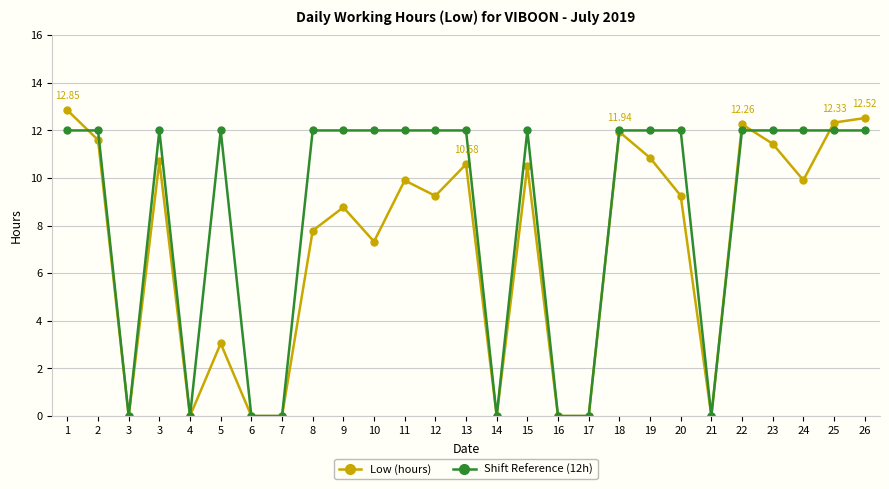

True or false: Low (hours) has a value of 4.5 at 15.

False